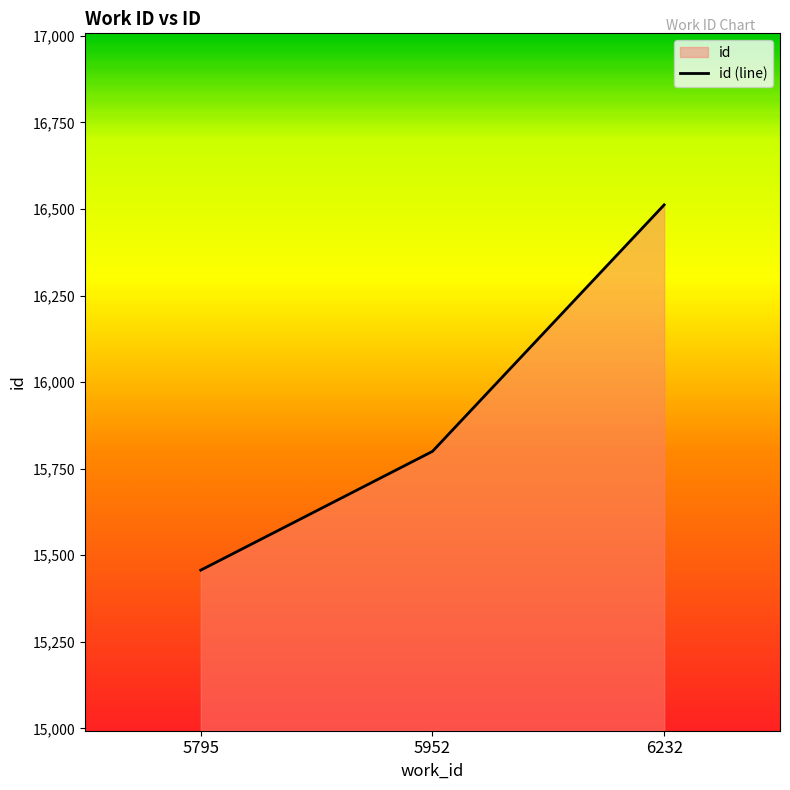

What is the value of the 3rd point from the left?

16512